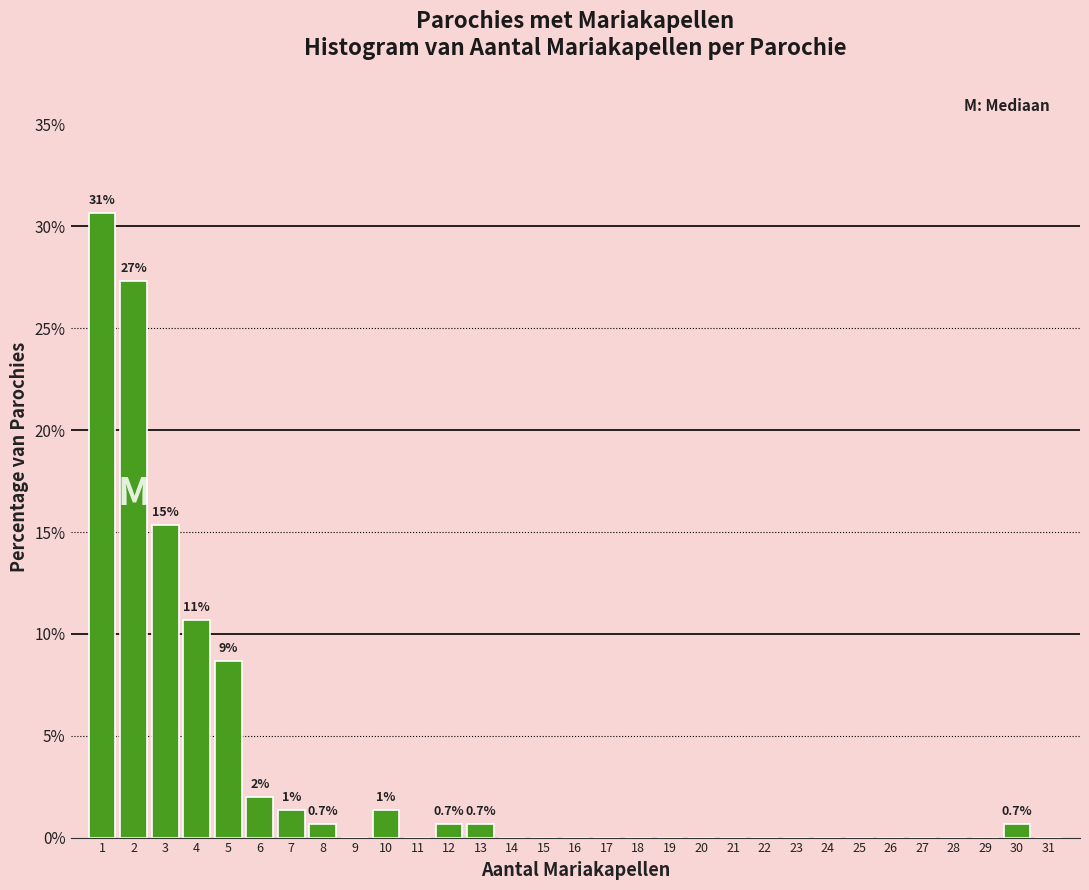

Which range on the x-axis has the tallest bar?

0.5 to 1.5